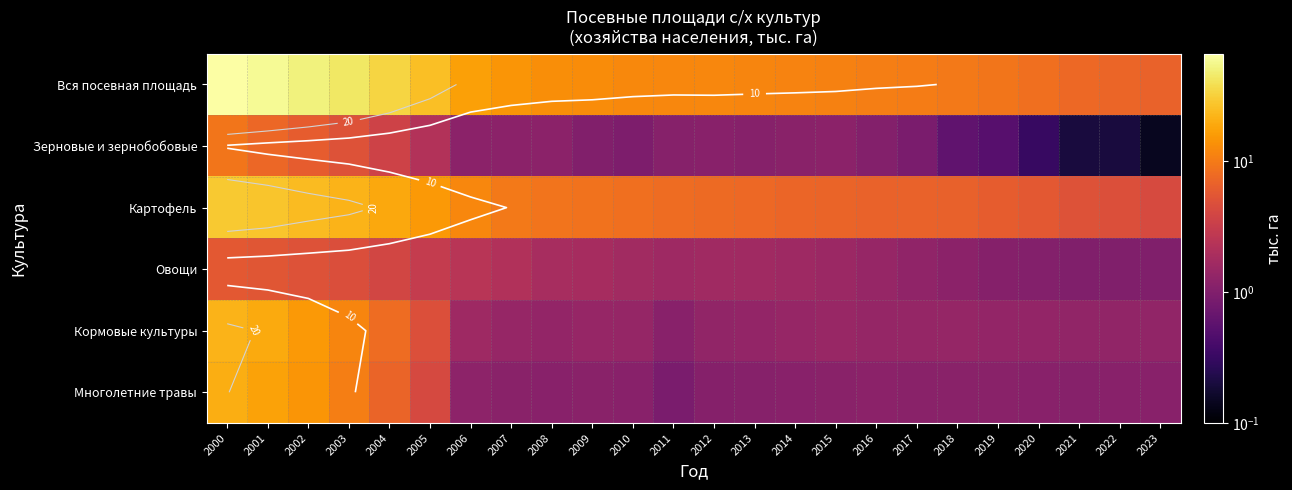

Rank the series at 2009 from lowest to highest value.

Зерновые и зернобобовые, Многолетние травы, Кормовые культуры, Овощи, Картофель, Вся посевная площадь